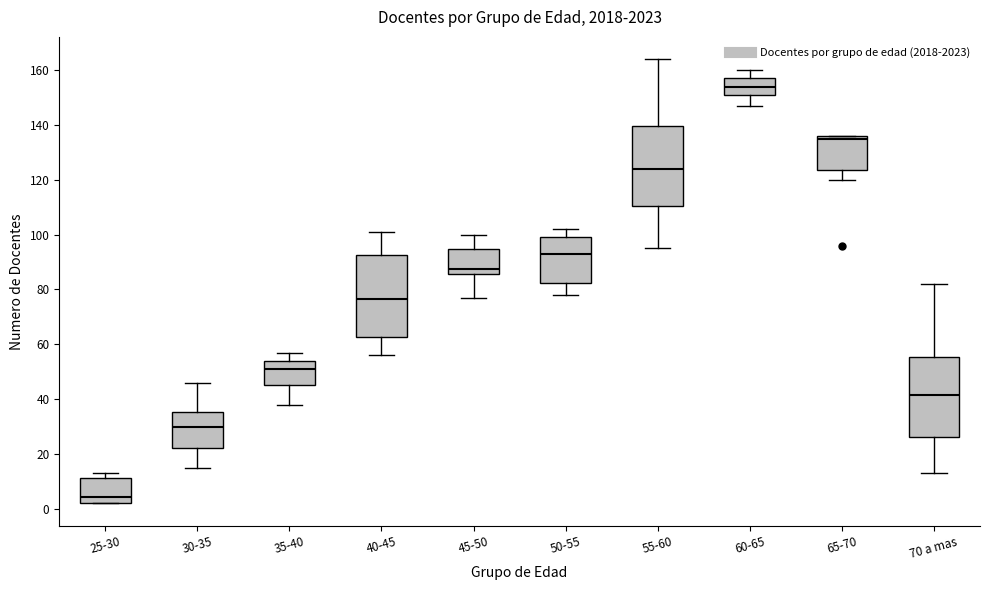

Reading left to right, read every box against the y-axis: the position of its median line, the range the box covers, and the ends of its whiskers. The values are not printed on the chart, so give them approximately, as read against the axis.

25-30: median 4, box 2 to 12, whiskers 2 to 14
30-35: median 30, box 22 to 36, whiskers 16 to 46
35-40: median 52, box 46 to 54, whiskers 38 to 58
40-45: median 76, box 62 to 92, whiskers 56 to 102
45-50: median 88, box 86 to 94, whiskers 78 to 100
50-55: median 94, box 82 to 100, whiskers 78 to 102
55-60: median 124, box 110 to 140, whiskers 96 to 164
60-65: median 154, box 150 to 158, whiskers 148 to 160
65-70: median 136 (just below the box's upper edge), box 124 to 136, whiskers 120 to 136
70 a mas: median 42, box 26 to 56, whiskers 14 to 82